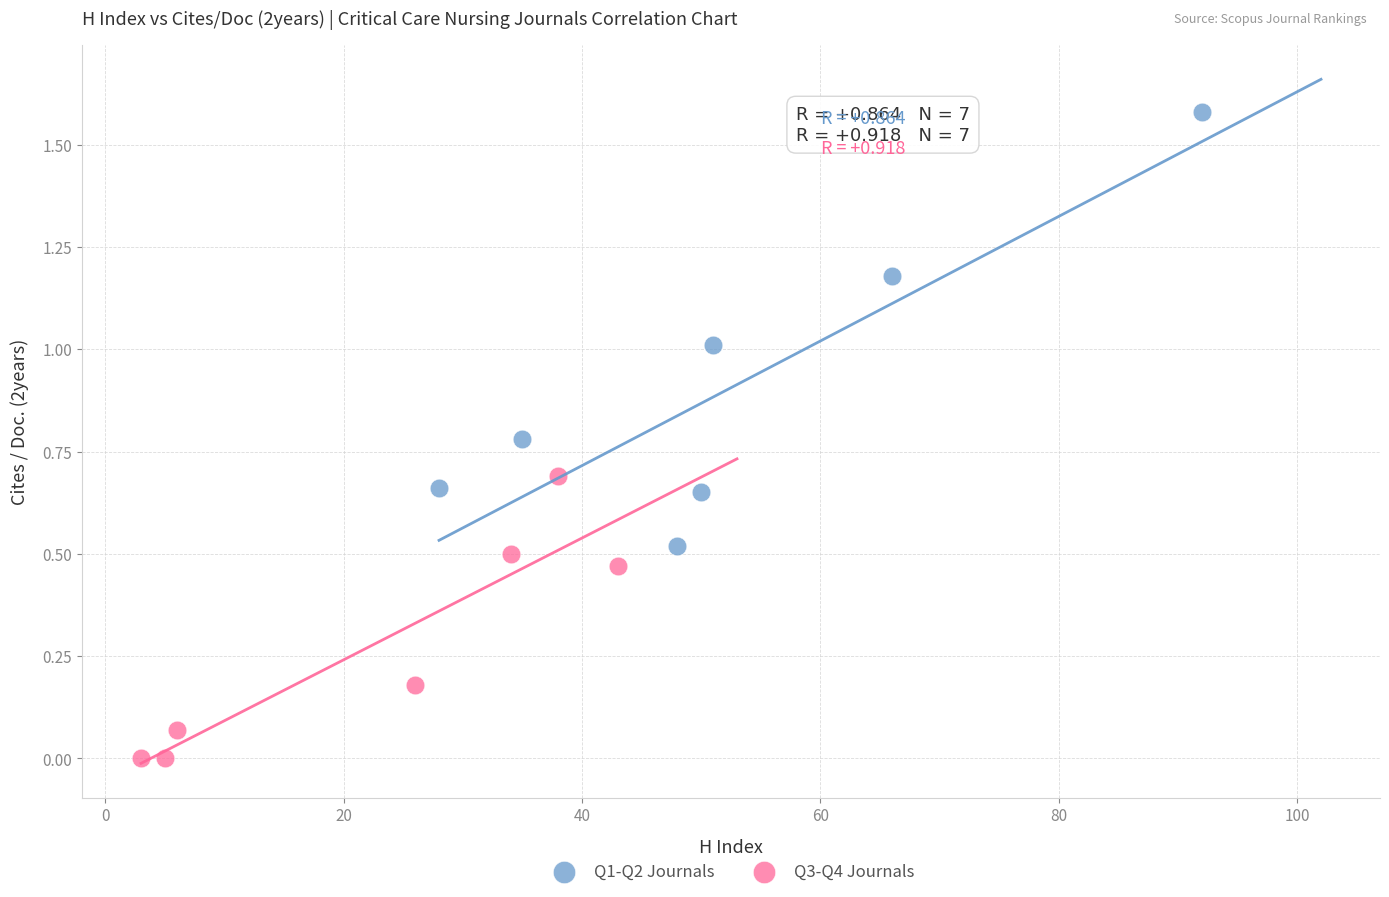

Which series has the largest Y range (max minus min)?

Q1-Q2 Journals